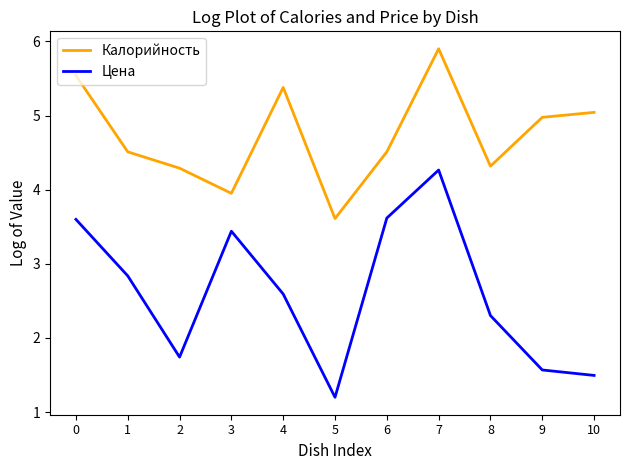

The Калорийность series shows 5.0 at 9. True or false?

True